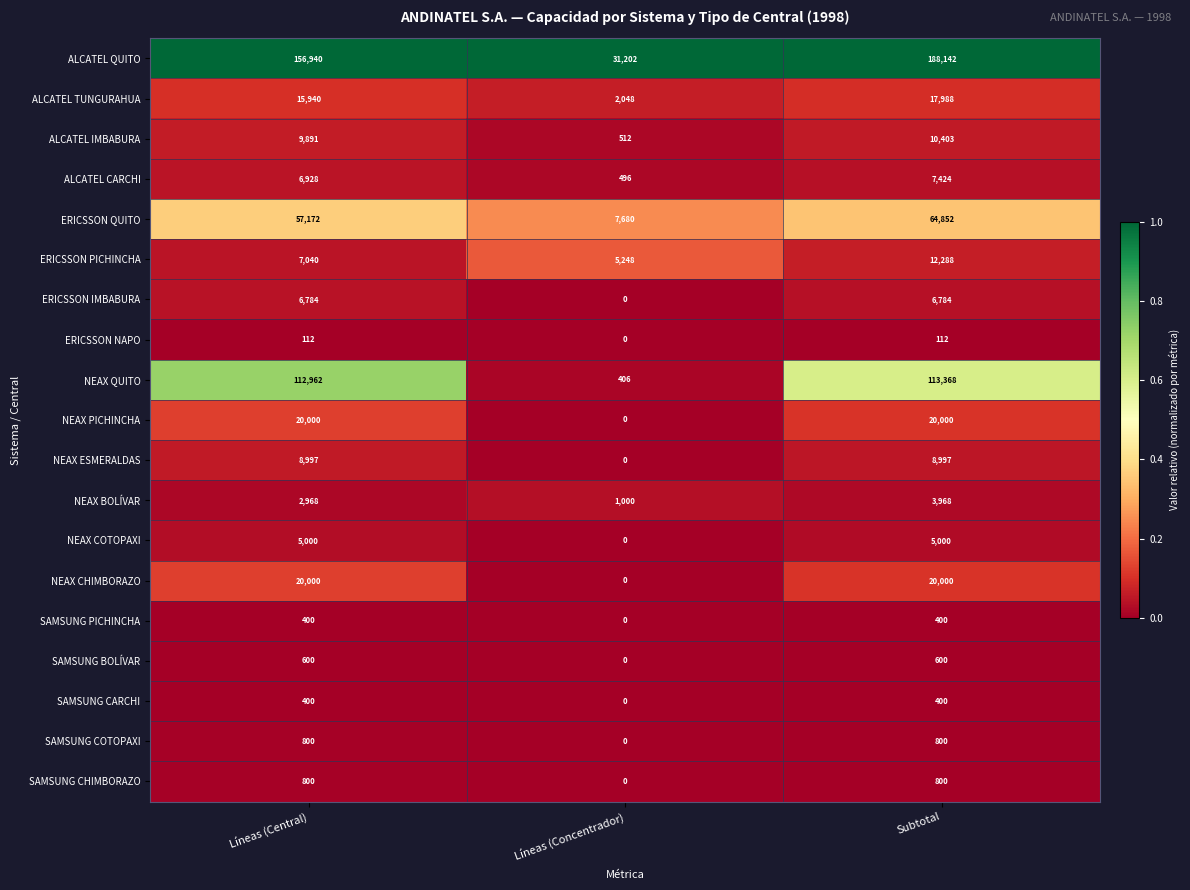

What is the greatest value displayed?

188142